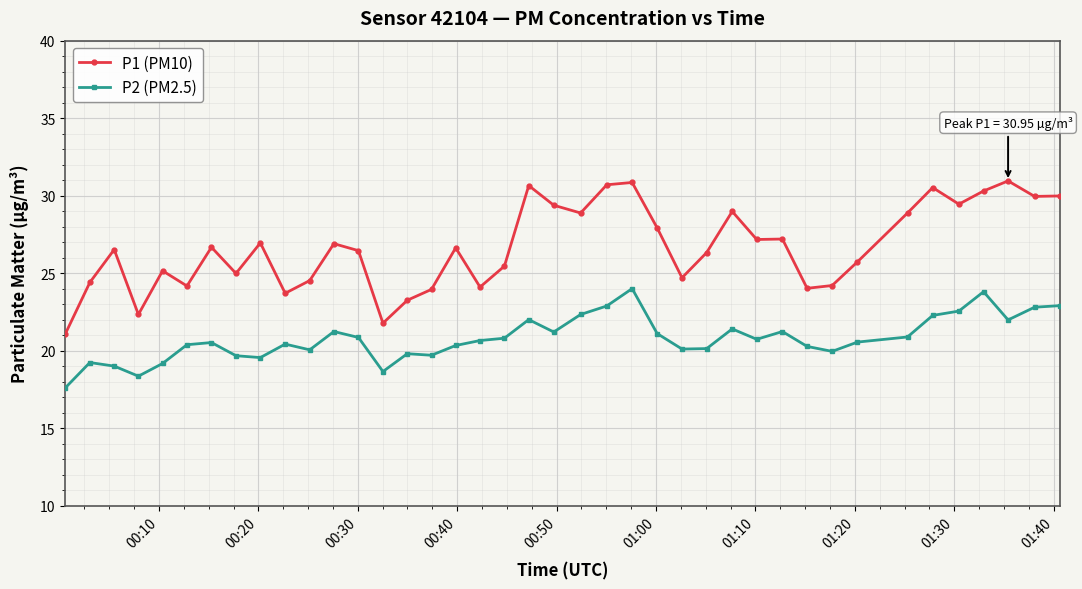

What is the difference between the maximum and minimum values in the P2 (PM2.5) series?

6.4